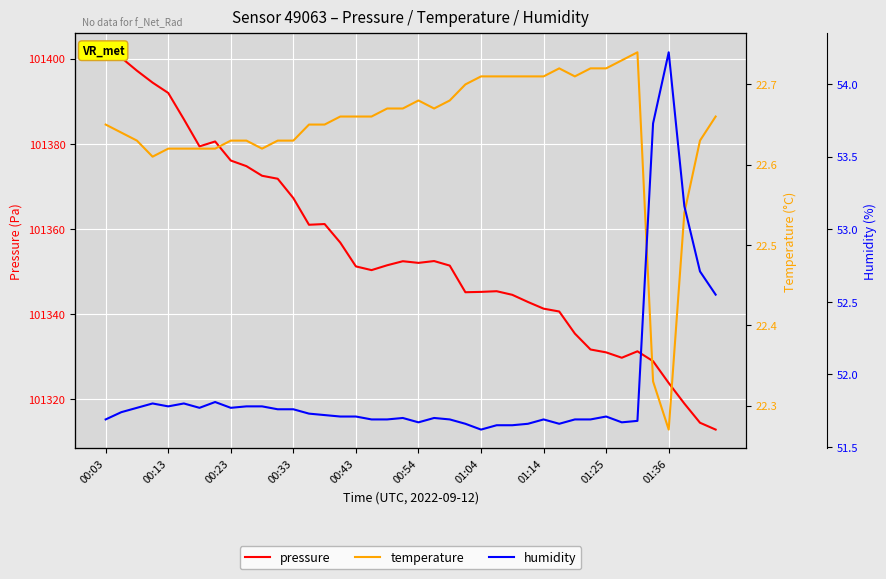

Which series has the largest total across all categories?

pressure